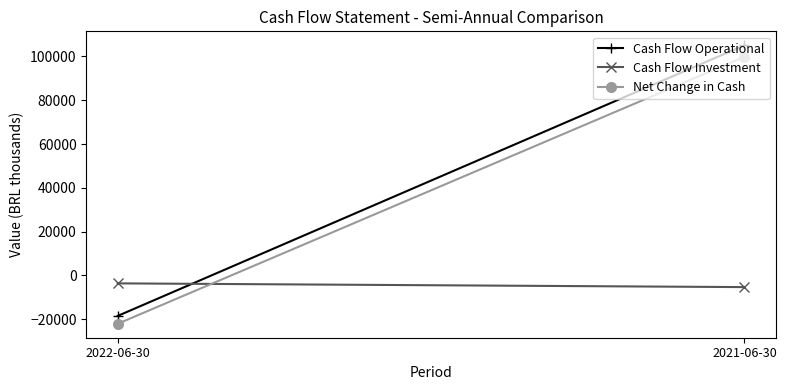

What is the lowest value of the Net Change in Cash series?

-22050